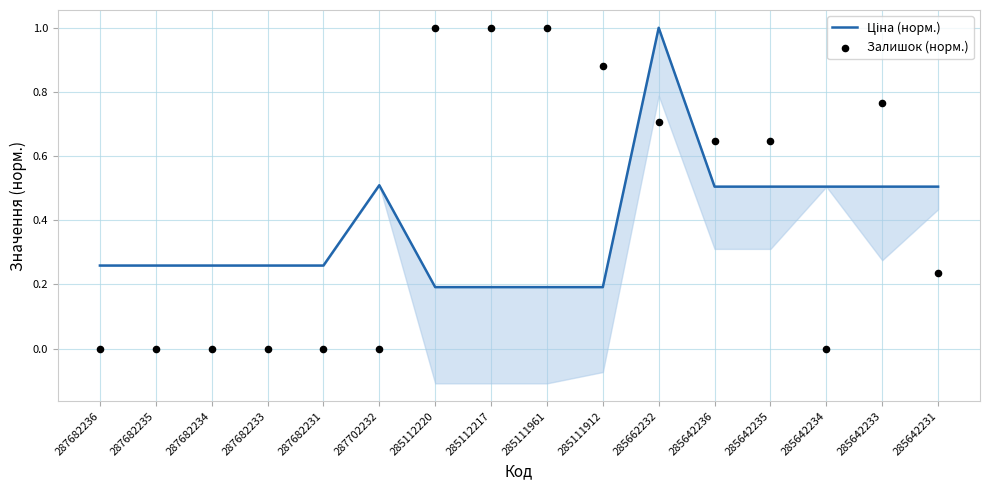

At which category is the sum across all series the highest?

285662232